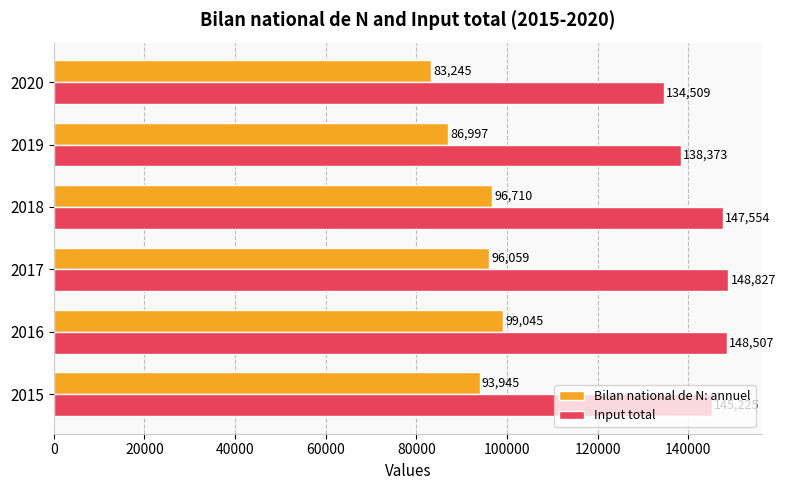

How many data points in Input total are less than 147554?

3